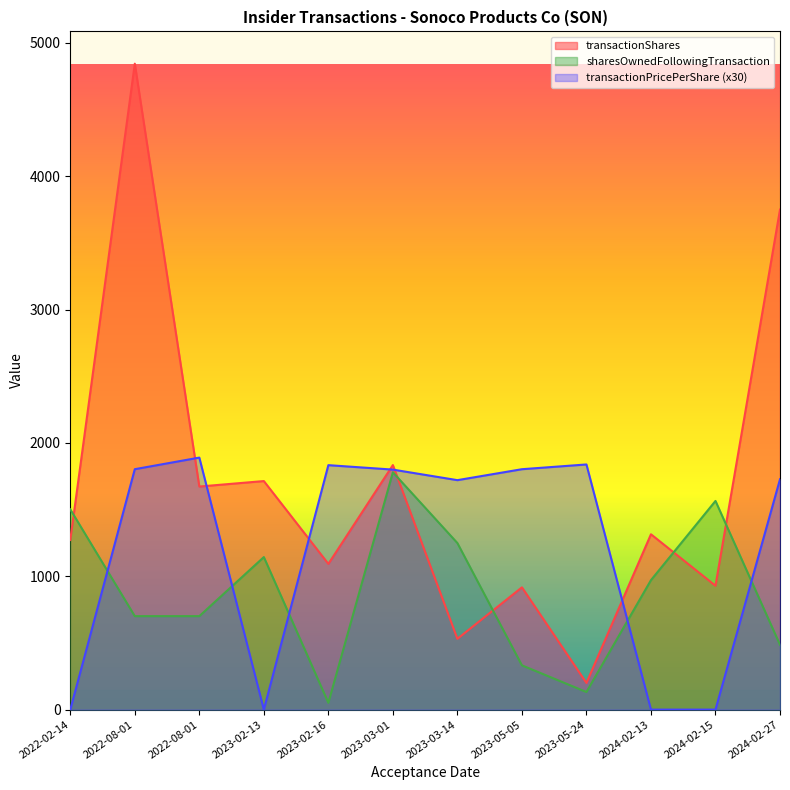

How many values in the transactionShares series are below 1315?

6